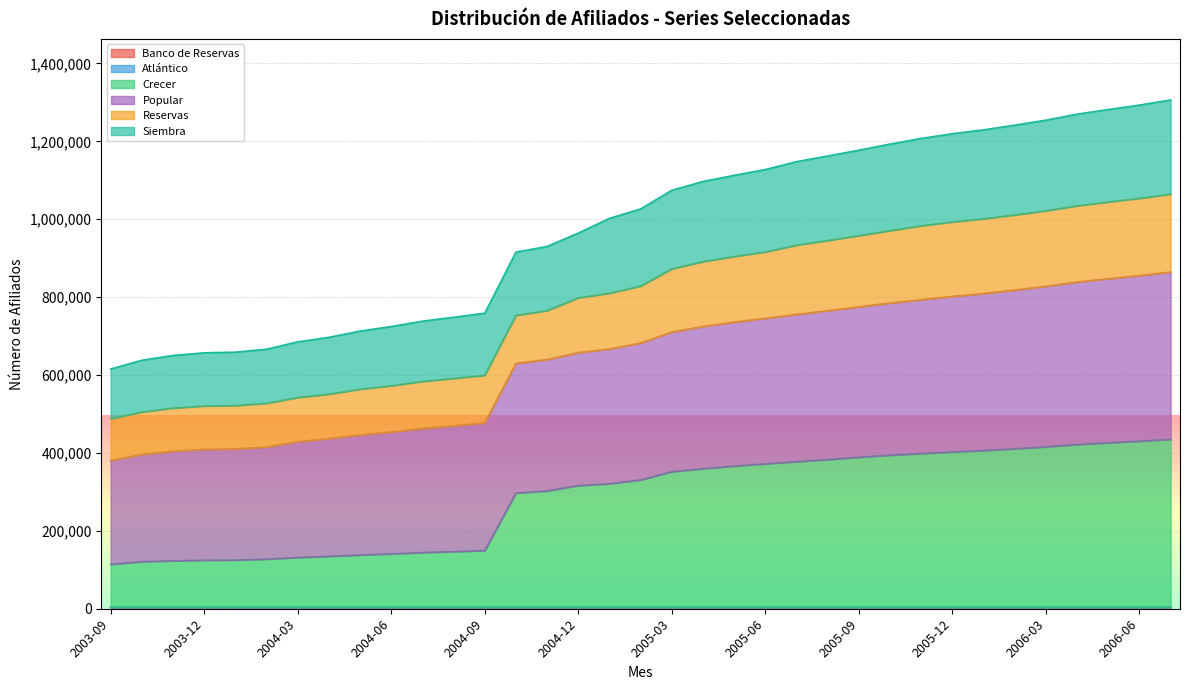

True or false: Crecer and Popular cross at least once.

False